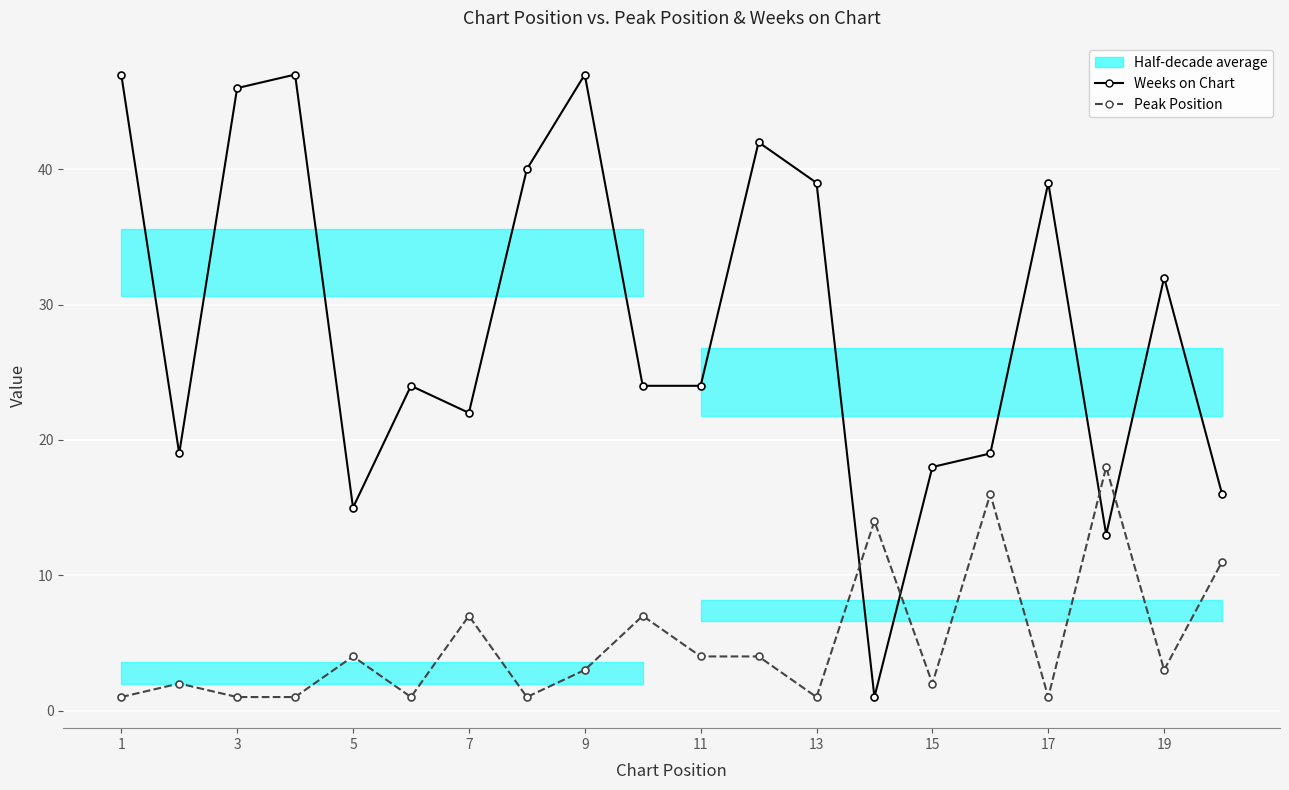

Reading left to right, list all the values displayed in this chart.

Weeks on Chart: 47	19	46	47	15	24	22	40	47	24	24	42	39	1	18	19	39	13	32	16
Peak Position: 1	2	1	1	4	1	7	1	3	7	4	4	1	14	2	16	1	18	3	11